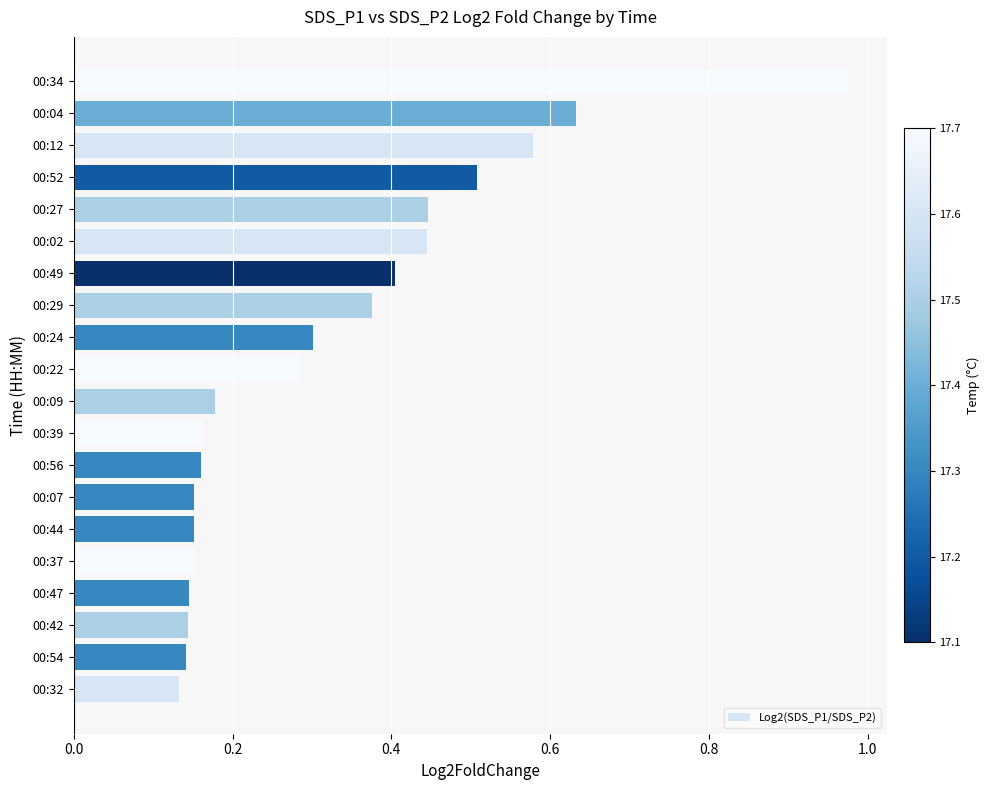

Which label corresponds to the largest value in the chart?

00:34